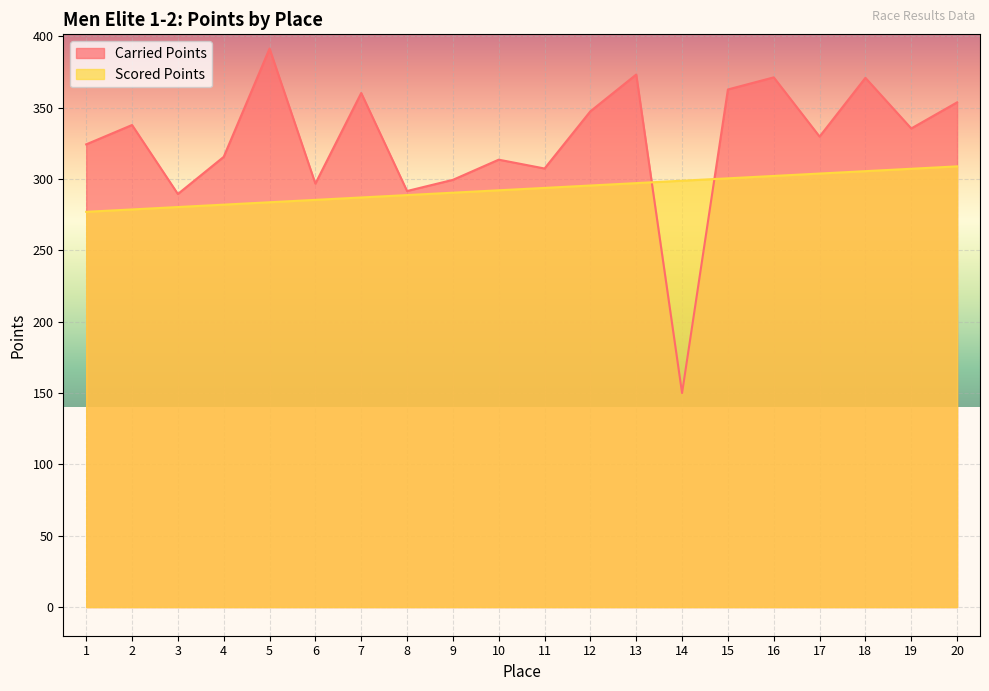

What is the sum of the Scored Points values at 1 and 18?

582.4